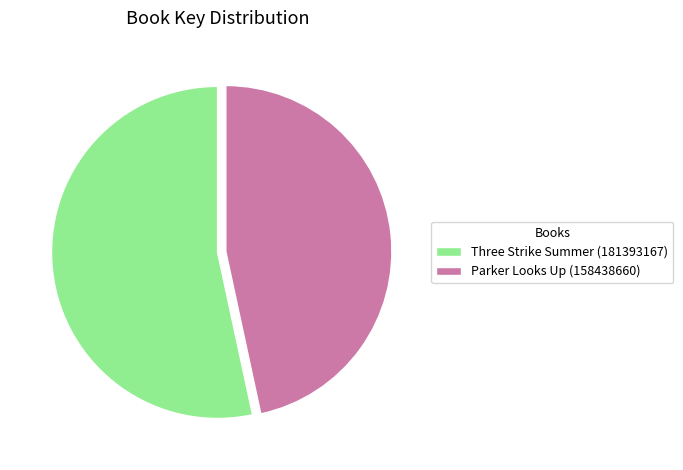

Which category has the smallest portion of the pie?

Parker Looks Up (158438660)